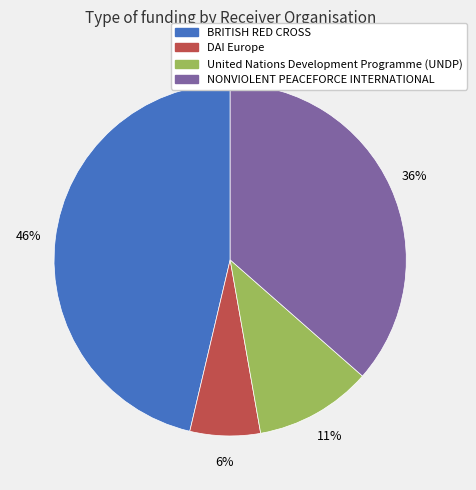

What is the ratio of the value at DAI Europe to the value at NONVIOLENT PEACEFORCE INTERNATIONAL?

0.2